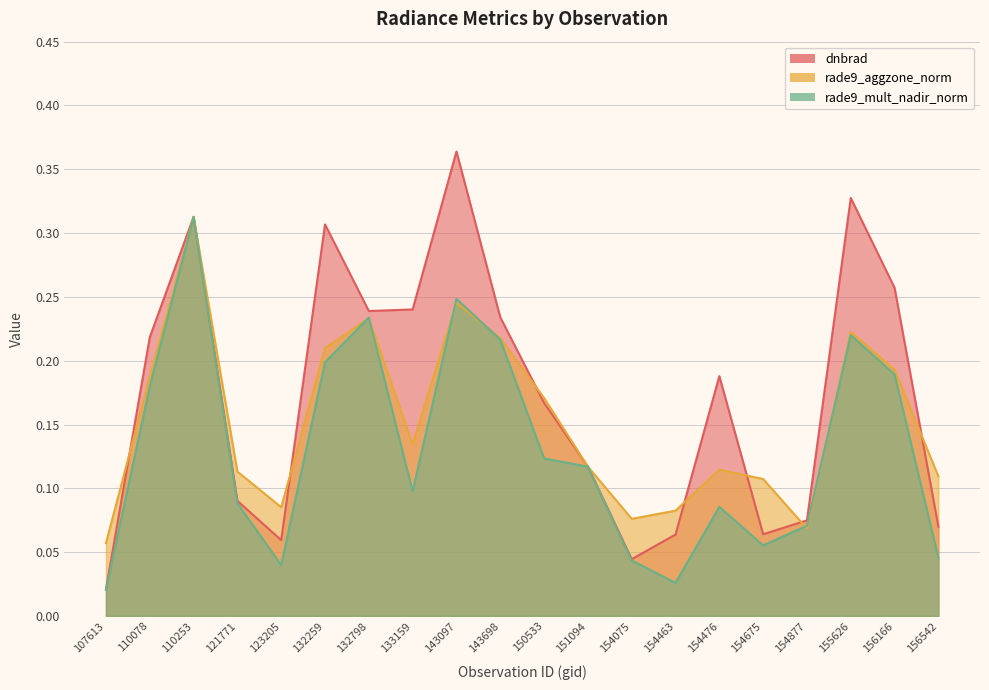

What is the sum of all rade9_aggzone_norm values?

3.1